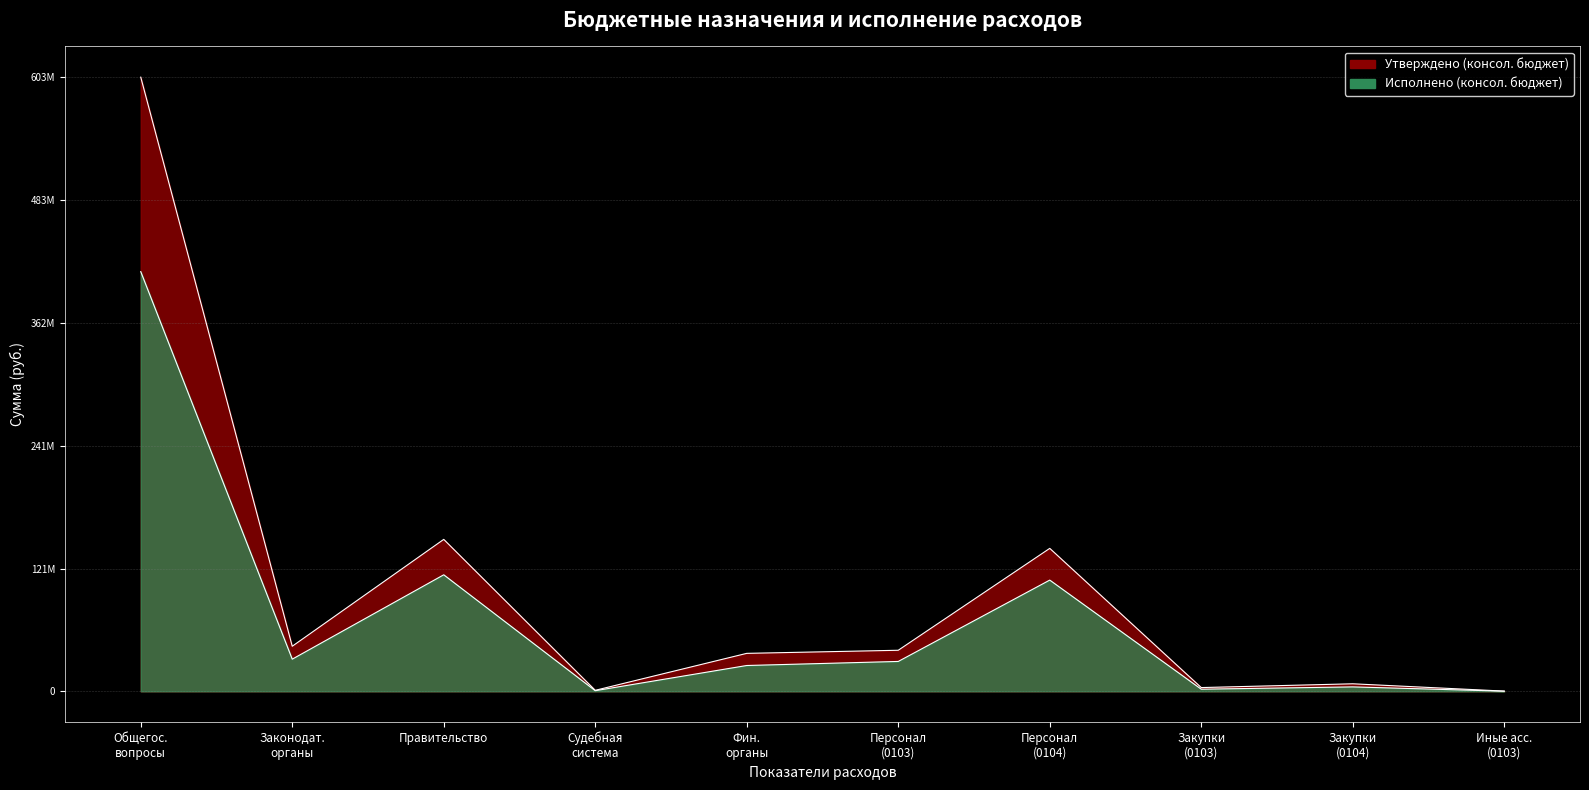

Which series has the largest range (max minus min)?

Утверждено (консол. бюджет)